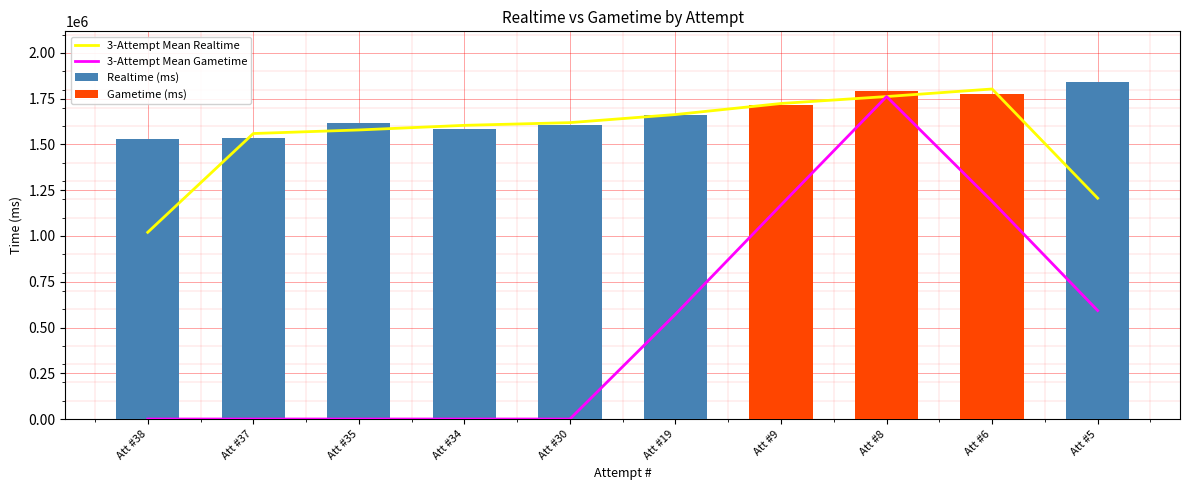

At how many categories does at least one series exceed 604257?

10